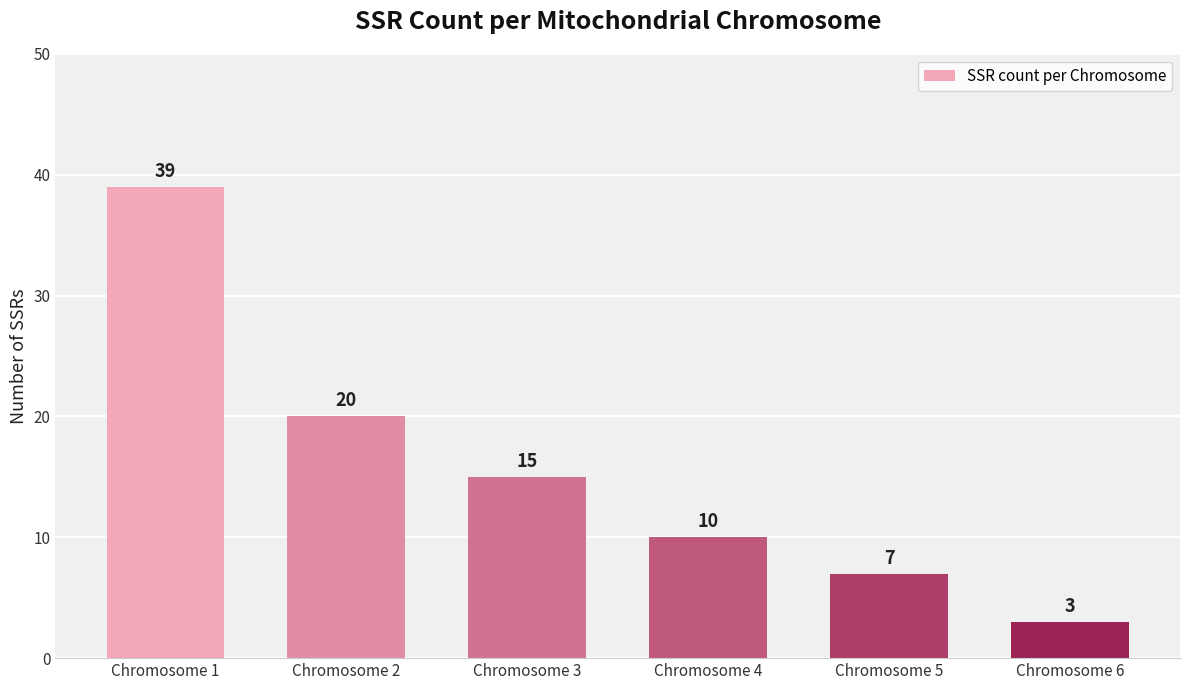

At which label is the value closest to 21?

Chromosome 2